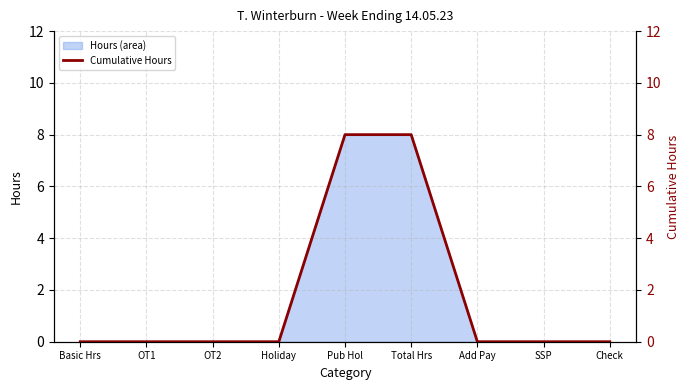

Between Pub Hol and Add Pay, which is larger?

Pub Hol